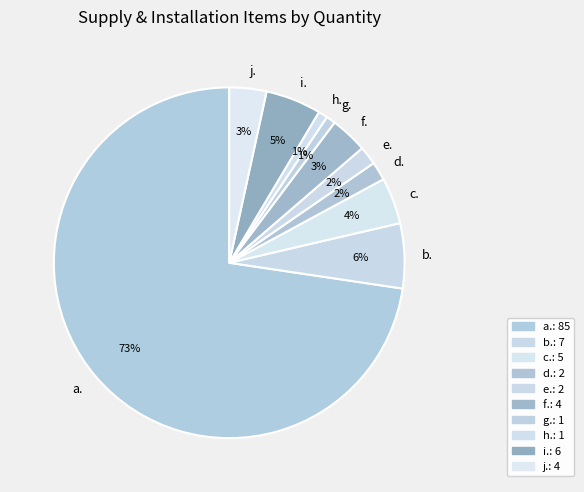

What is the largest slice in the pie chart?

a.